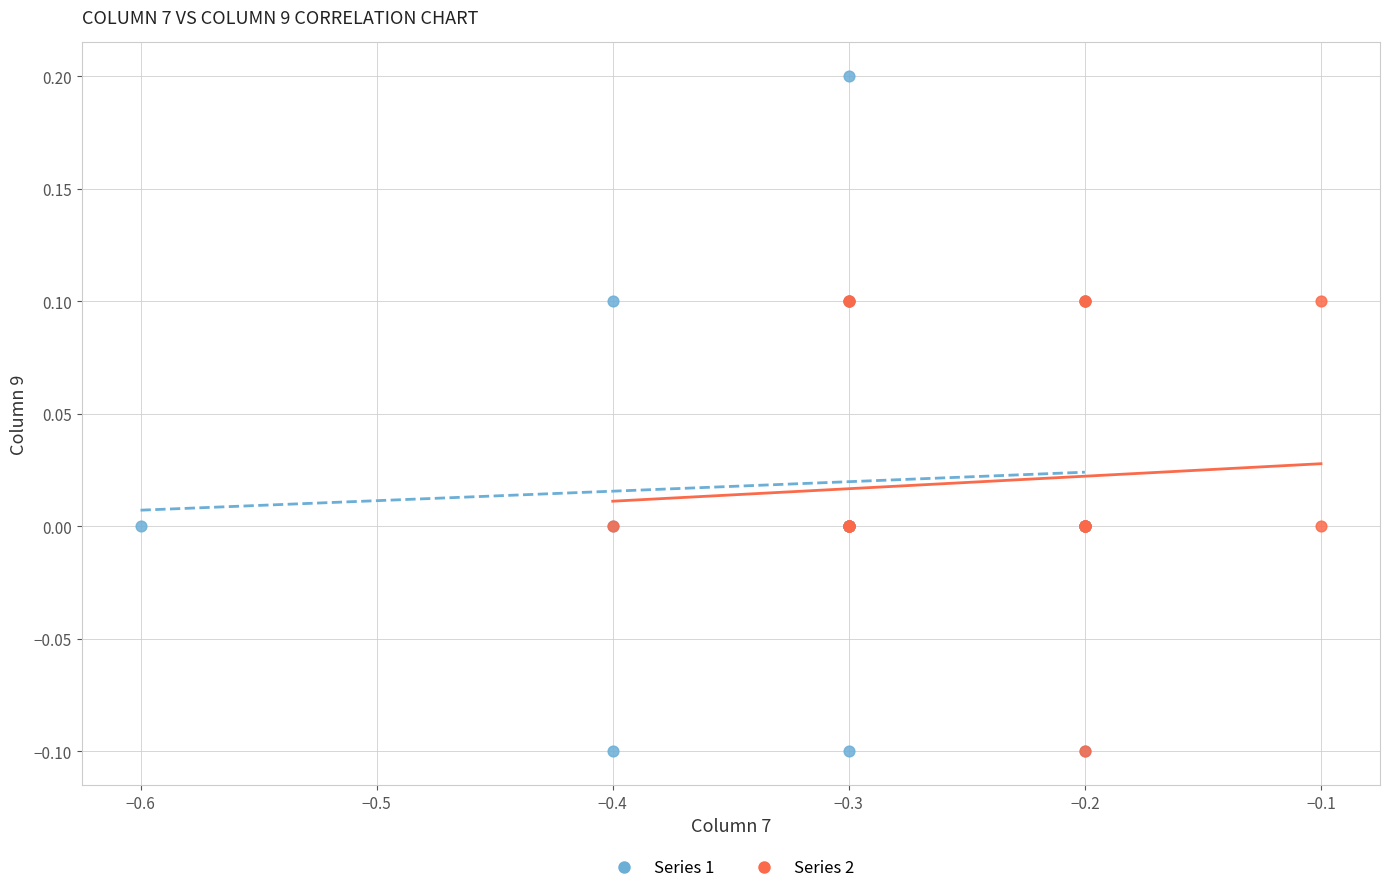

Which series has the largest Y range (max minus min)?

Series 1